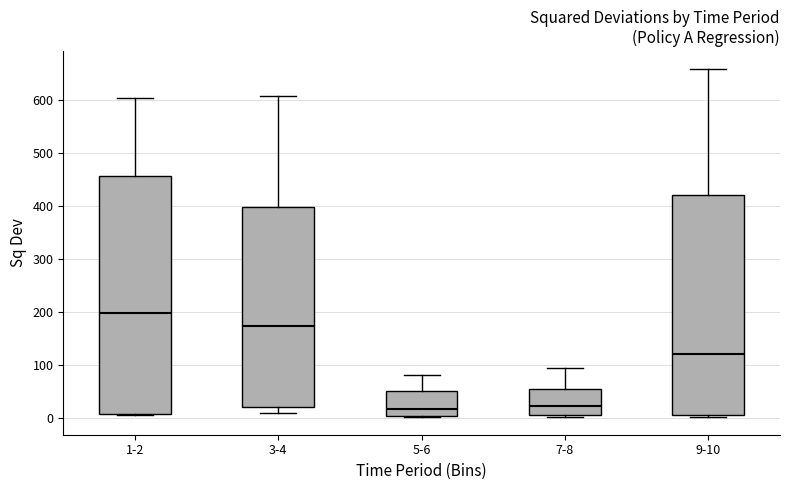

Reading left to right, transcribe this box plot: for each box, give where its median line is, the range the box spans, and where its two whiskers end, as read against the y-axis. The values are not printed on the chart, so give them approximately, as read against the axis.

1-2: median 200, box 10 to 460, whiskers 0 to 600
3-4: median 170, box 20 to 400, whiskers 10 to 610
5-6: median 20, box 0 to 50, whiskers 0 to 80
7-8: median 20, box 10 to 50, whiskers 0 to 90
9-10: median 120, box 10 to 420, whiskers 0 to 660